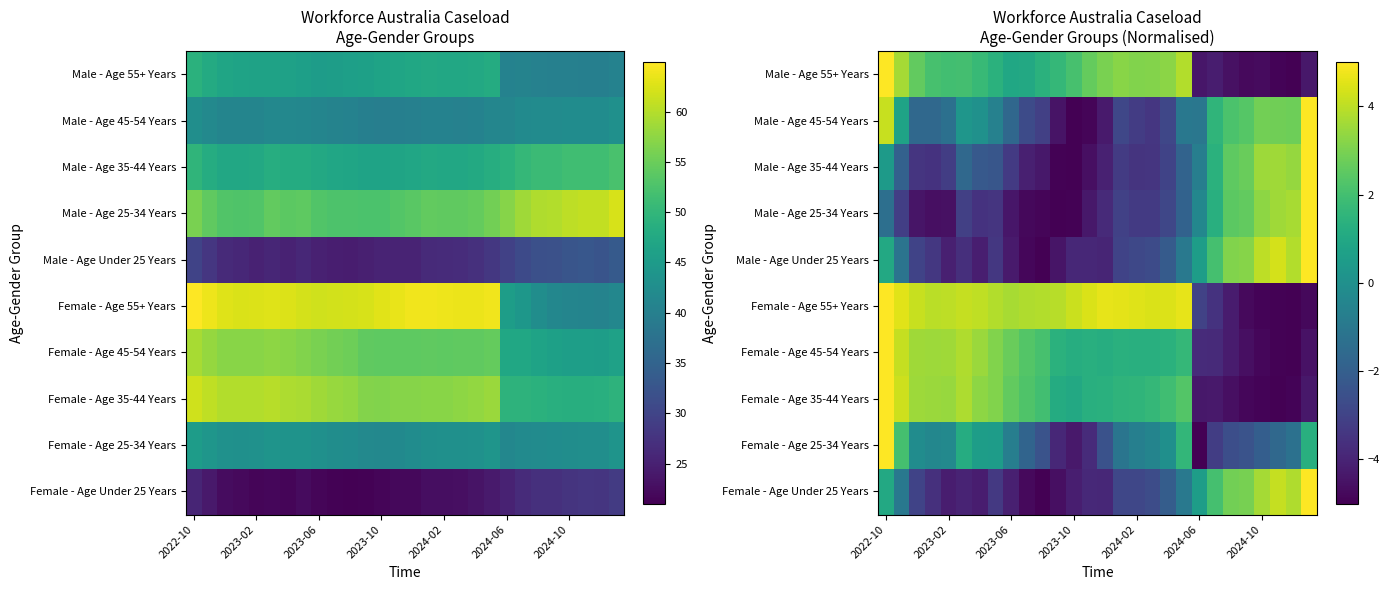

Count the number of data series in this chart.

10